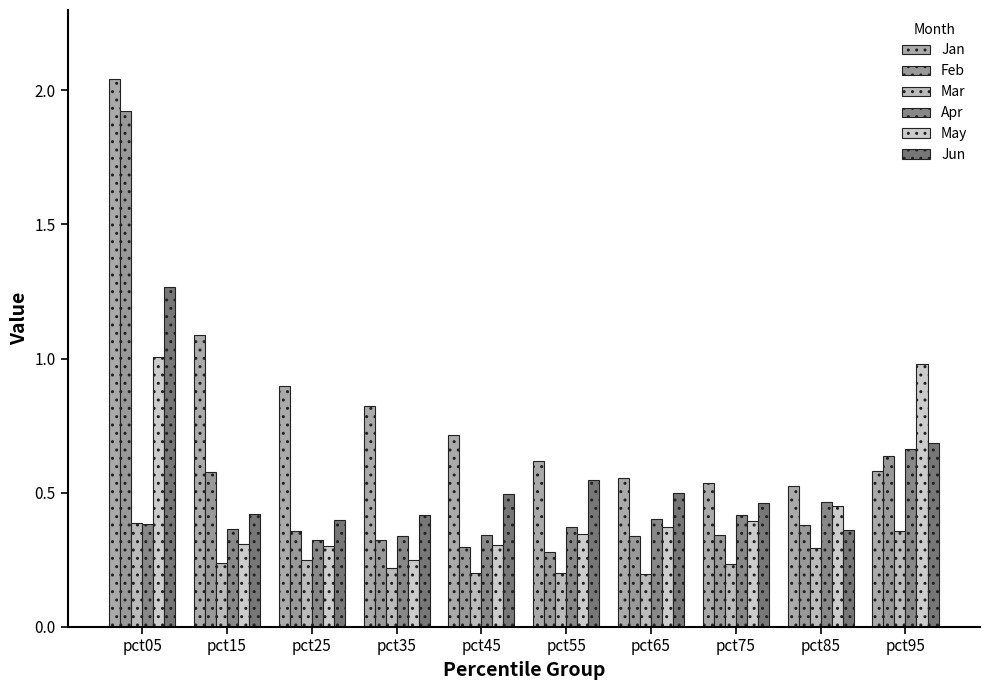

Between pct25 and pct15, which is larger?

pct15